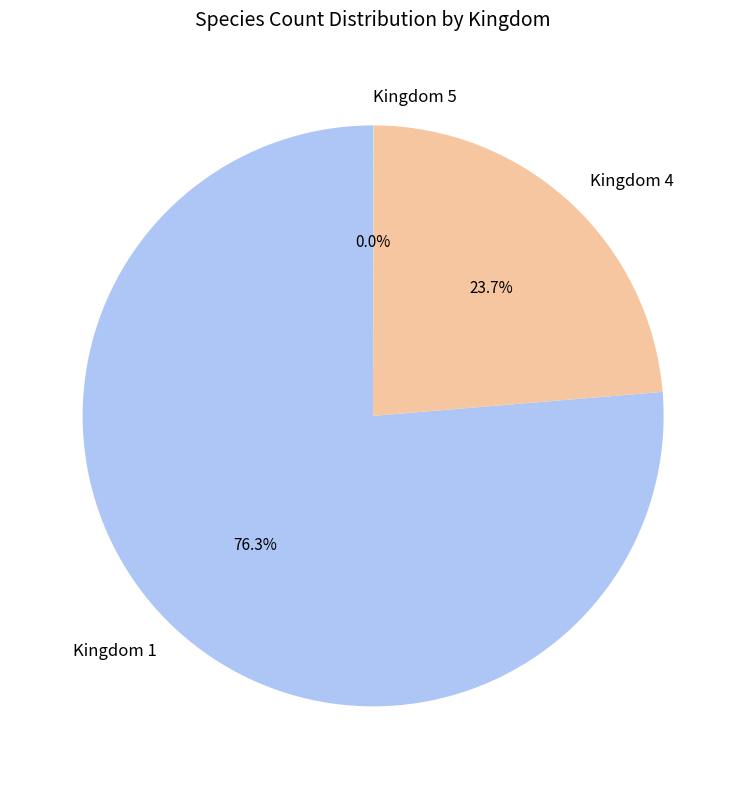

Does Kingdom 1 account for over 50% of the chart?

Yes